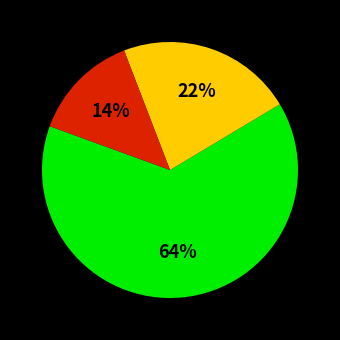

Is there any slice that represents more than half of the pie?

Yes